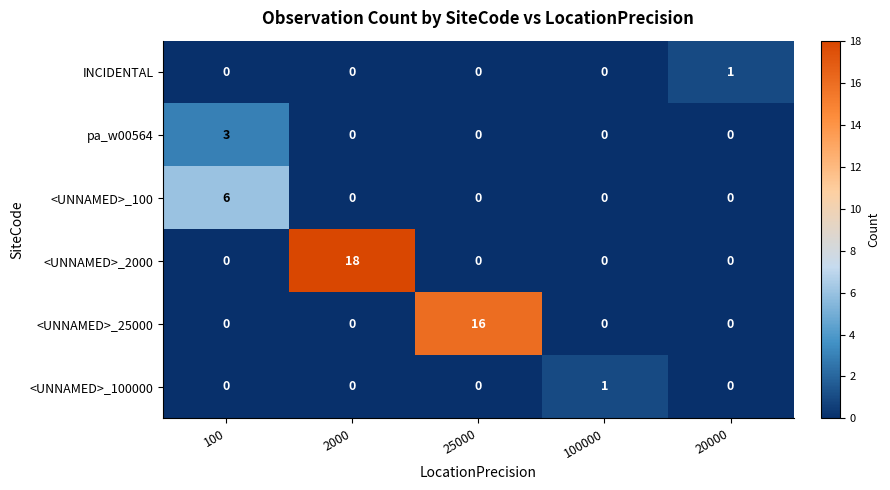

The value of <UNNAMED>_2000 at 2000 is 18. True or false?

True